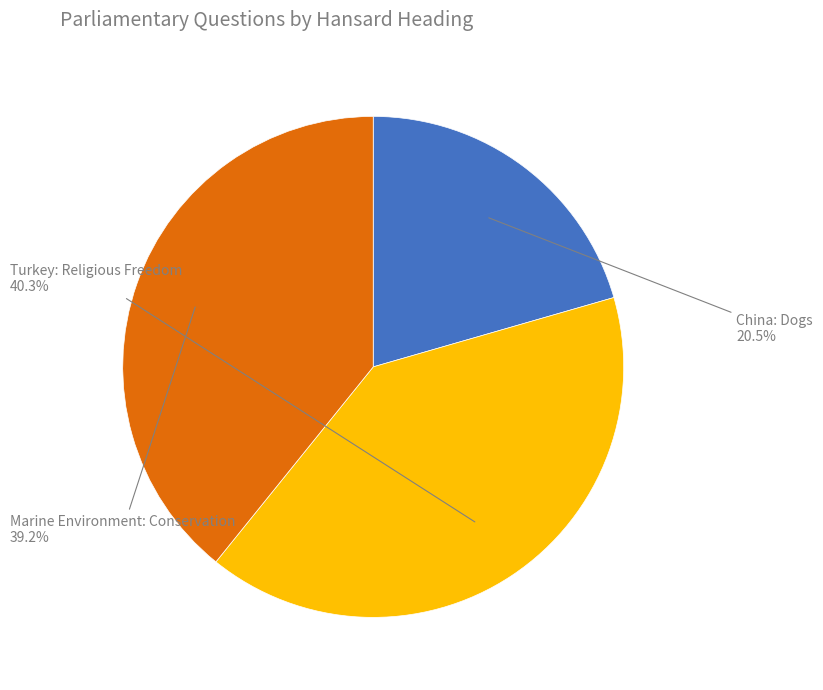

Which category has the smallest portion of the pie?

China: Dogs